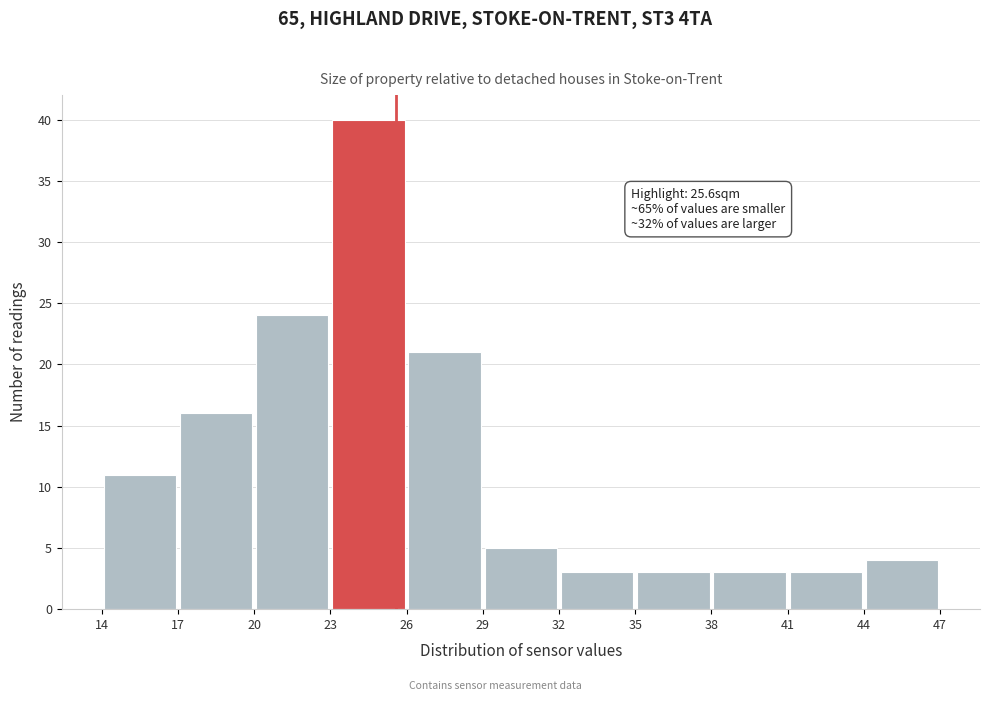

Which range on the x-axis has the tallest bar?

23 to 26